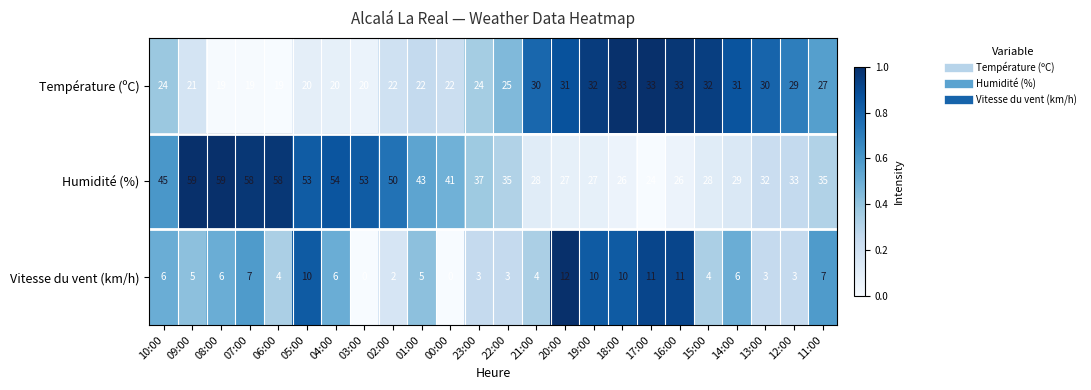

List the series in order of their peak value, lowest first.

Vitesse du vent (km/h), Température (ºC), Humidité (%)